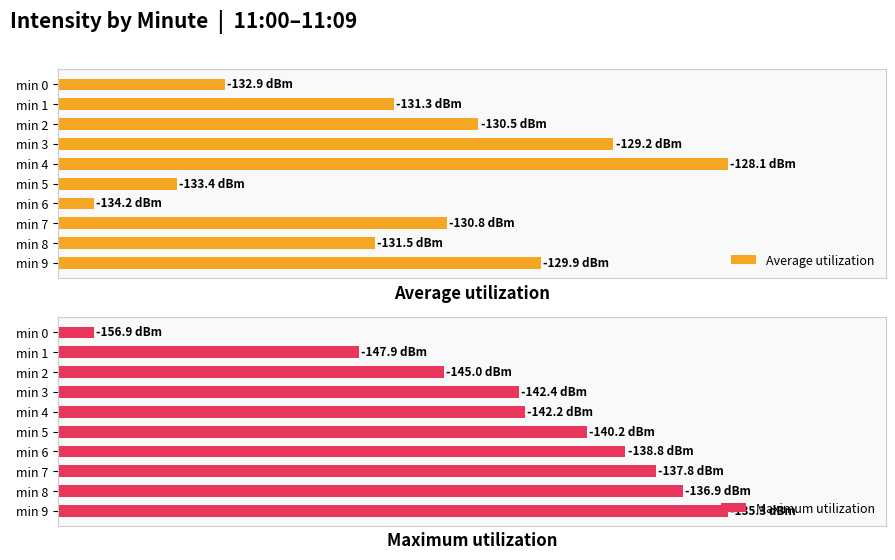

Does the chart contain stacked bars?

No